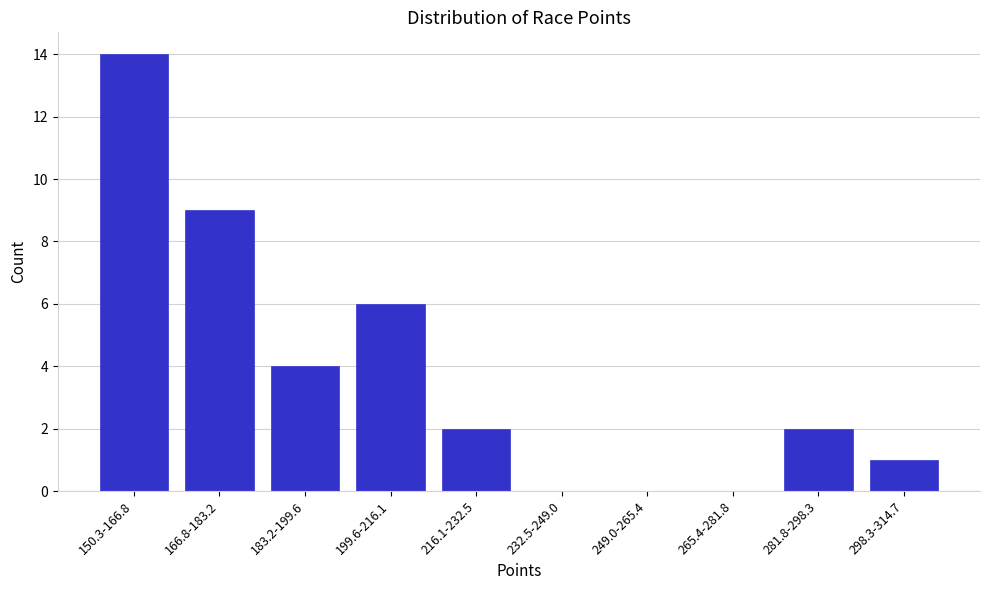

Reading left to right, list all the values displayed in this chart.

150.3-166.8=14	166.8-183.2=9	183.2-199.6=4	199.6-216.1=6	216.1-232.5=2	232.5-249.0=0	249.0-265.4=0	265.4-281.8=0	281.8-298.3=2	298.3-314.7=1